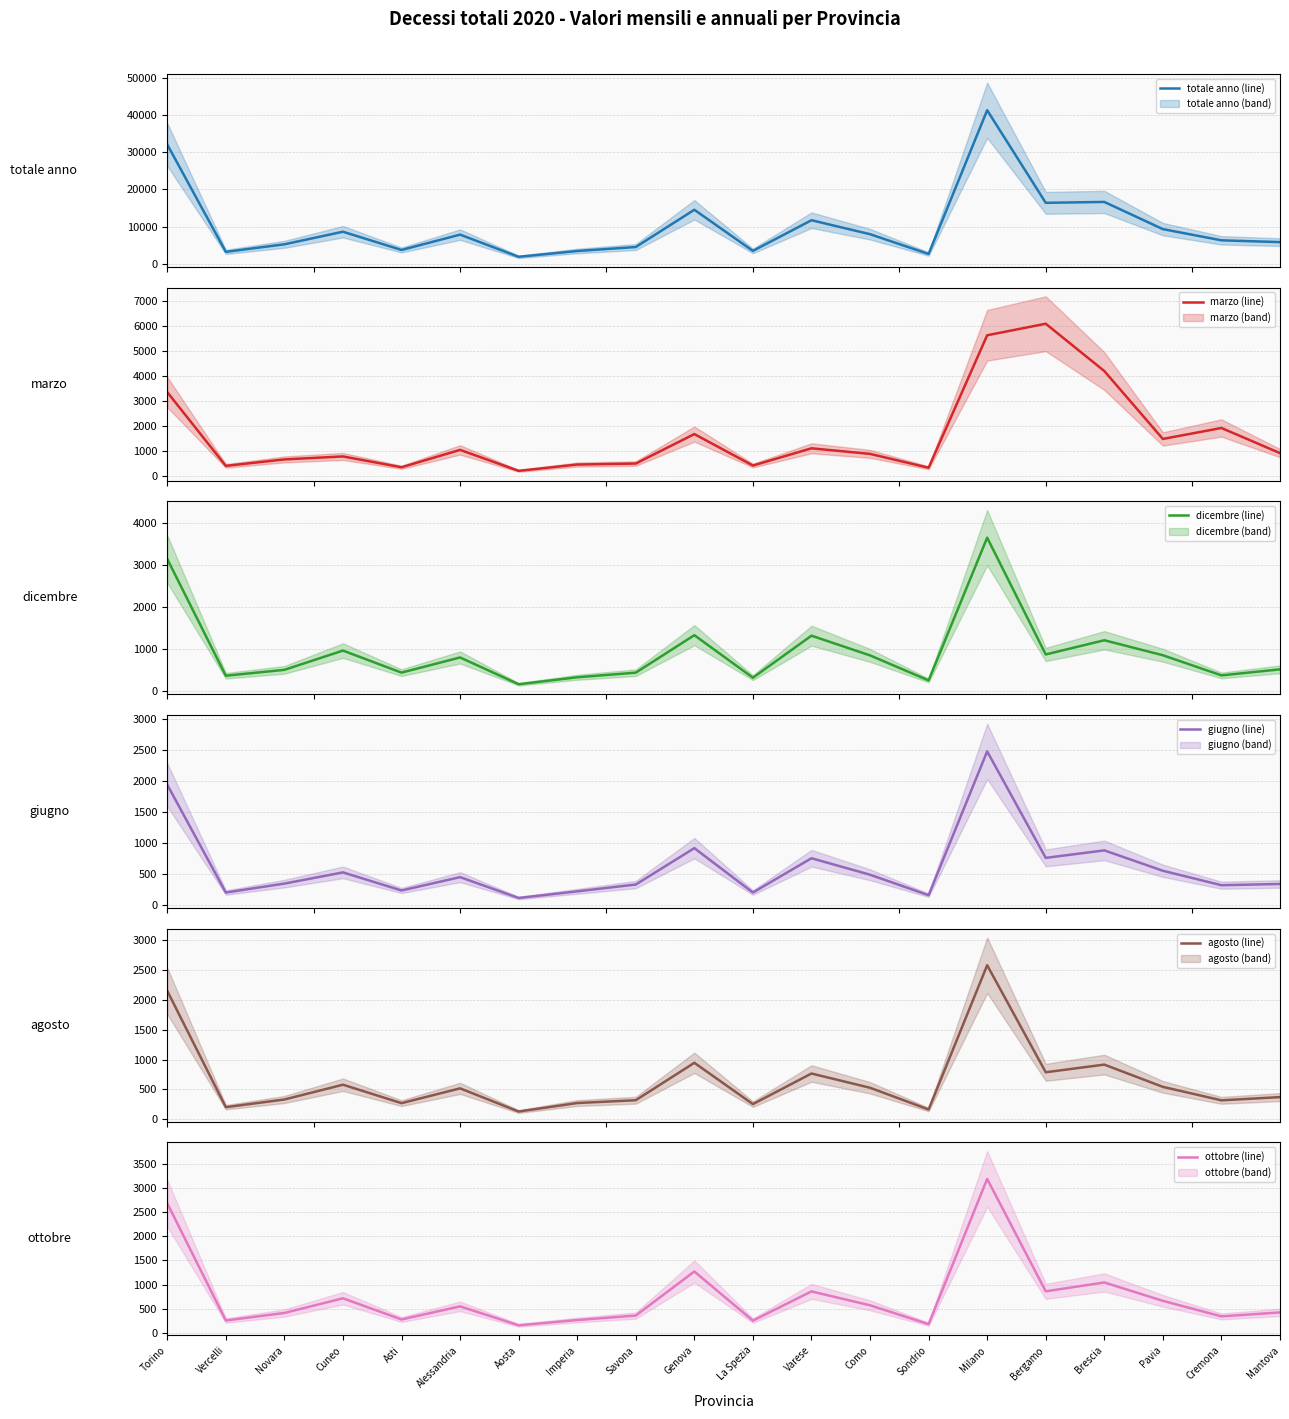

The giugno series shows 343 at Novara. True or false?

True